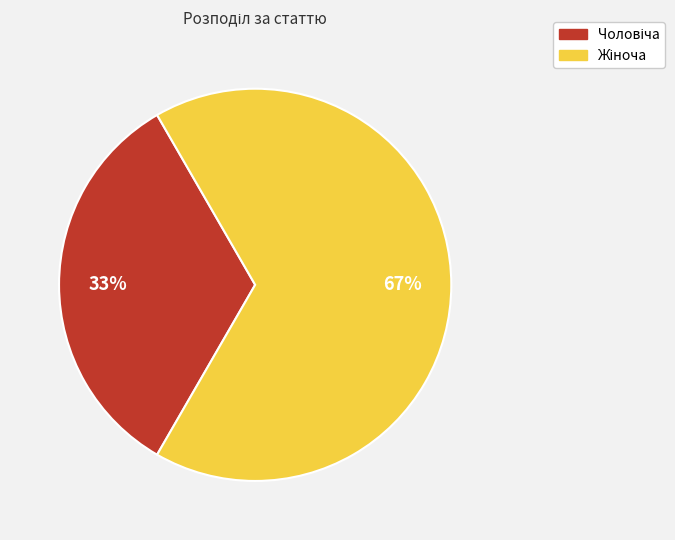

Is there a majority slice in this chart?

Yes